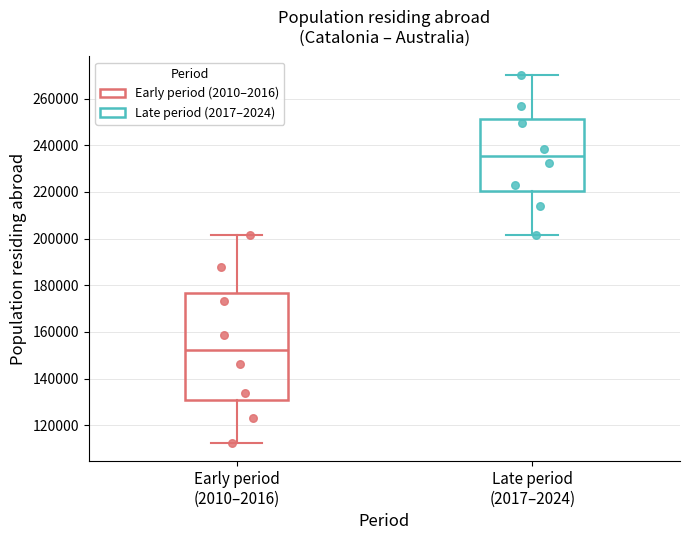

Which box's median line is the highest?

Late period (2017–2024)